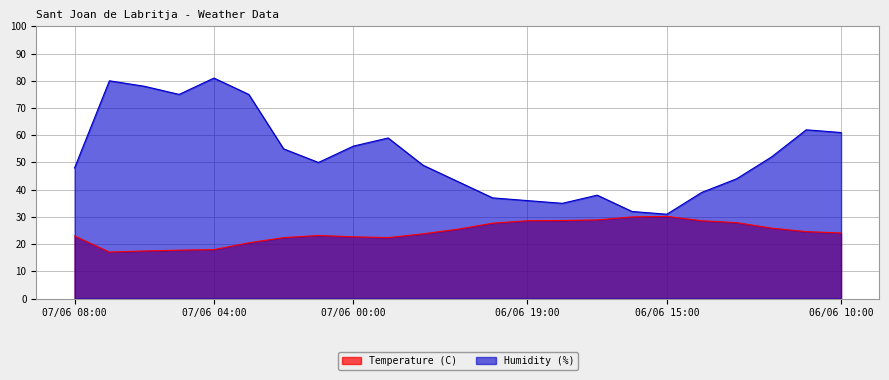

What is the difference between the maximum and minimum values in the Temperature (C) series?

13.1